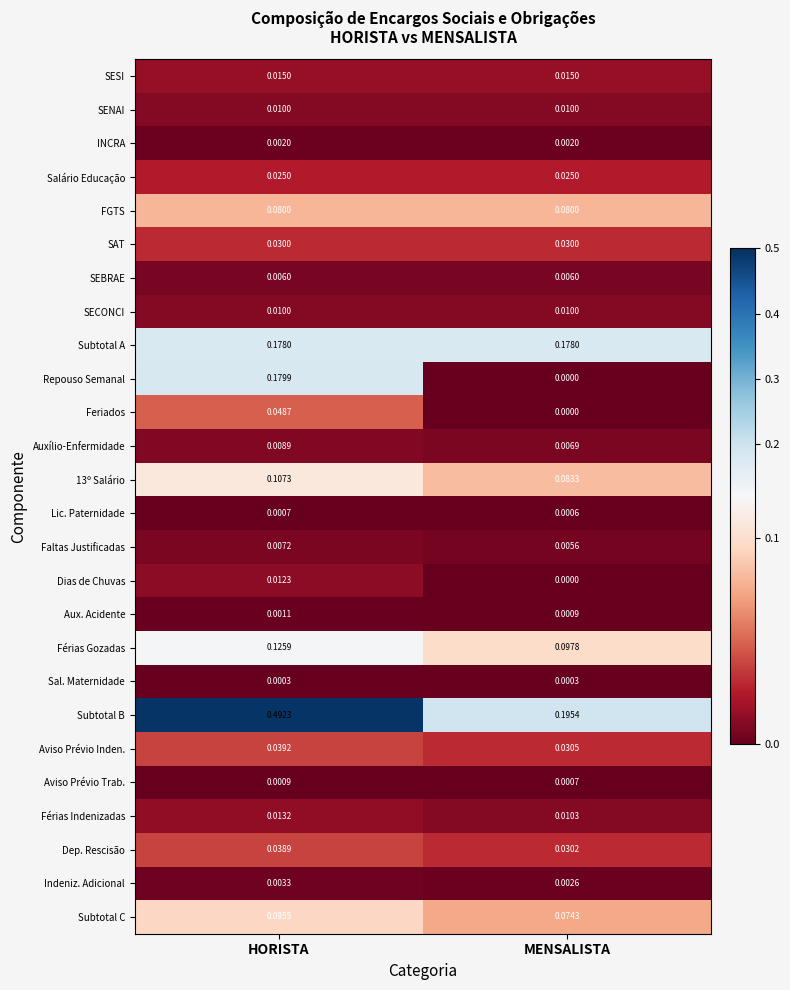

At which label does Auxílio-Enfermidade reach its peak?

HORISTA